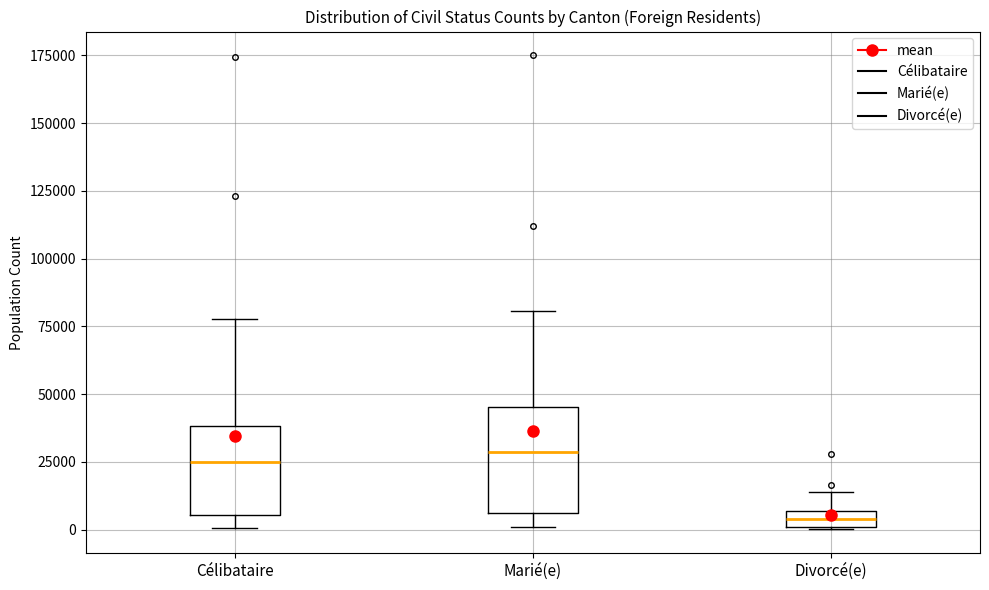

Which box's median line is the lowest?

Divorcé(e)